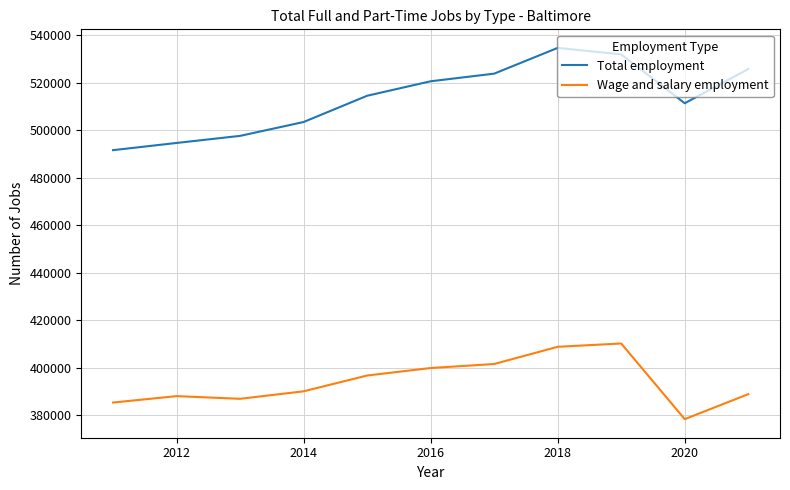

What are all the series names shown in the legend?

Total employment, Wage and salary employment